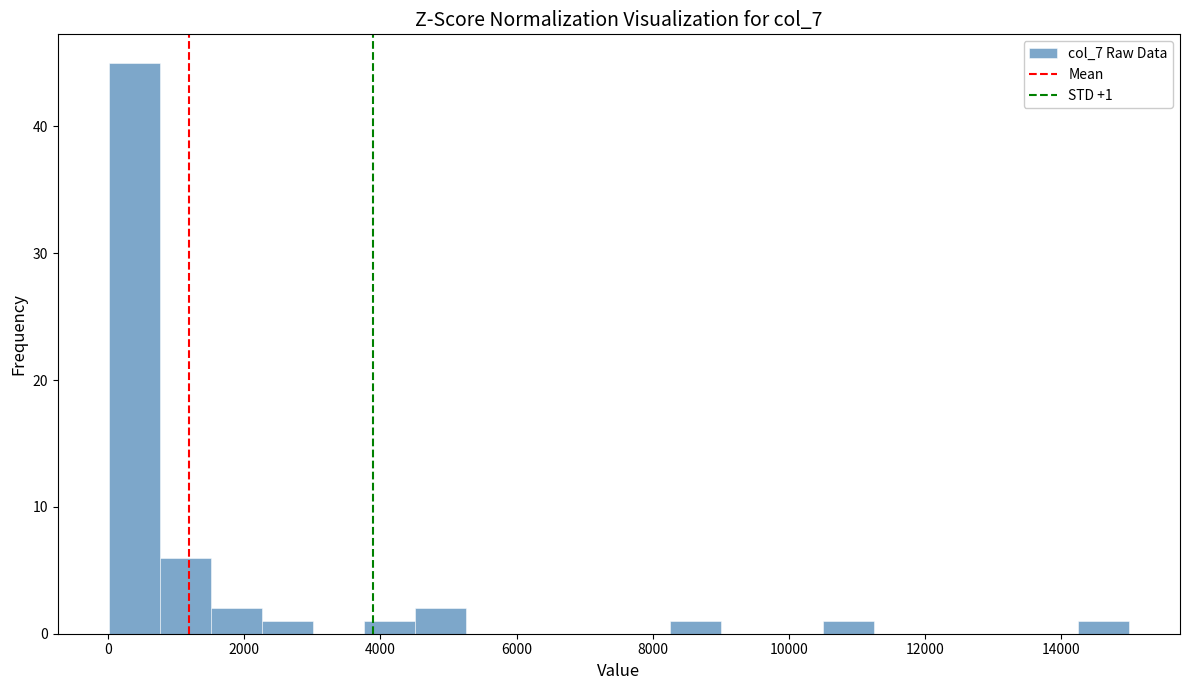

Around what value on the x-axis is the tallest bar? Give the approximate position of its centre, as read against the axis.

400